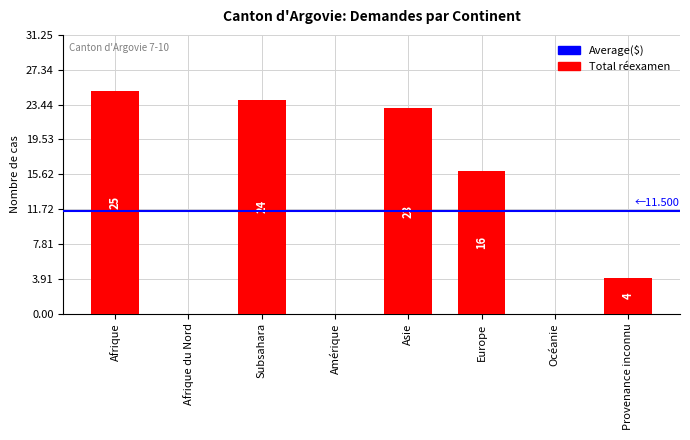

Are the bars horizontal?

No